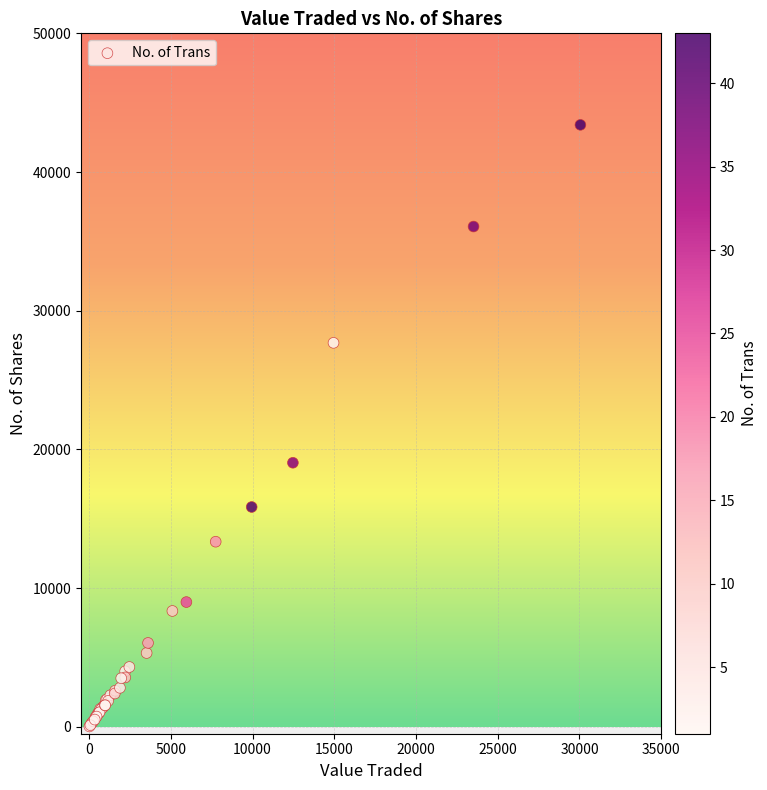

What Y value in the scatter plot is closest to 21714?

19038